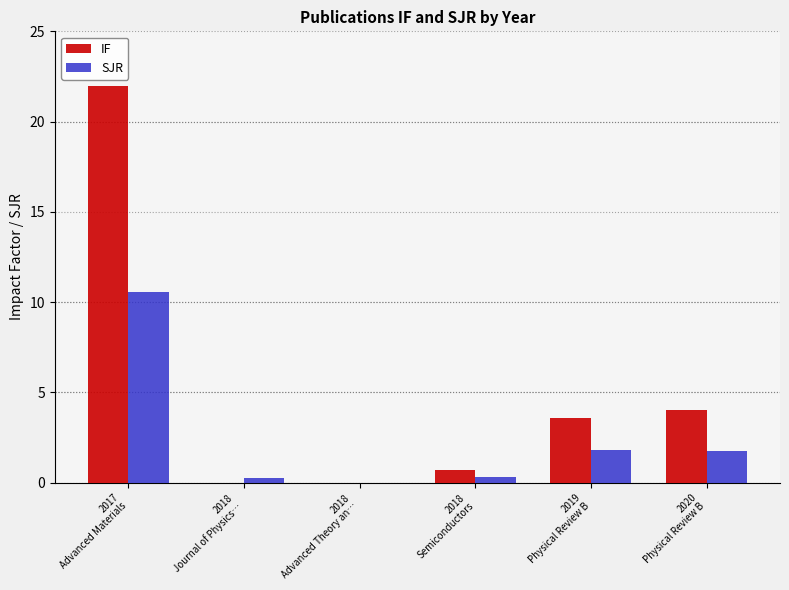

What is the sum of all SJR values?

14.7